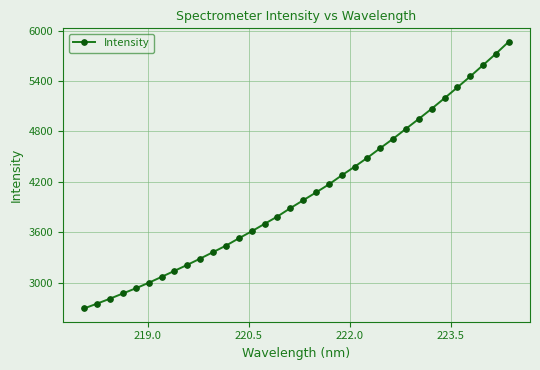

How many series are shown in this chart?

1